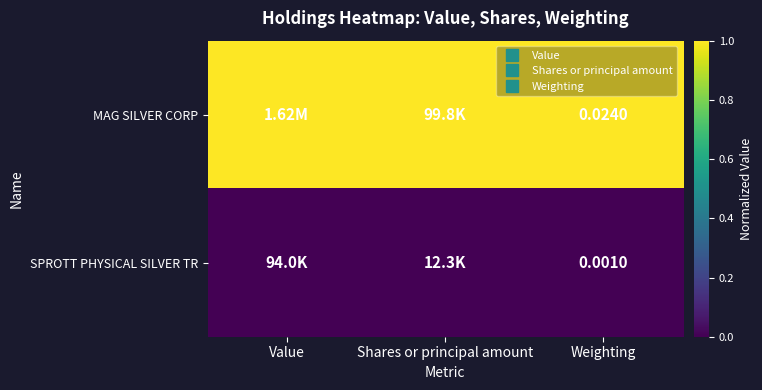

What is the maximum value for MAG SILVER CORP?

1